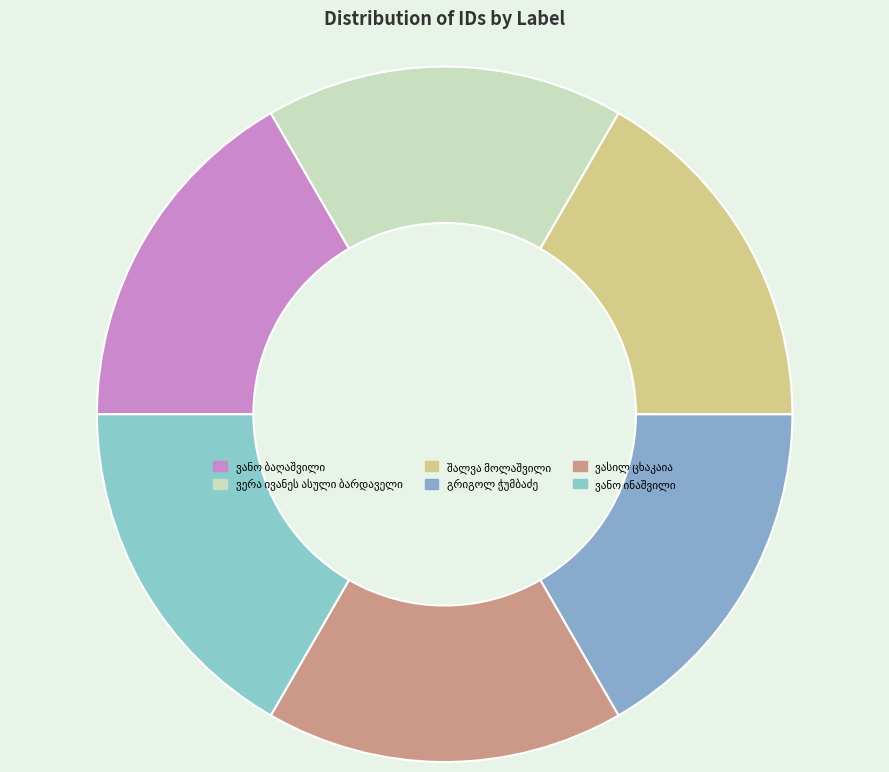

To the nearest percent, what percentage of the pie is შალვა მოლაშვილი?

17%